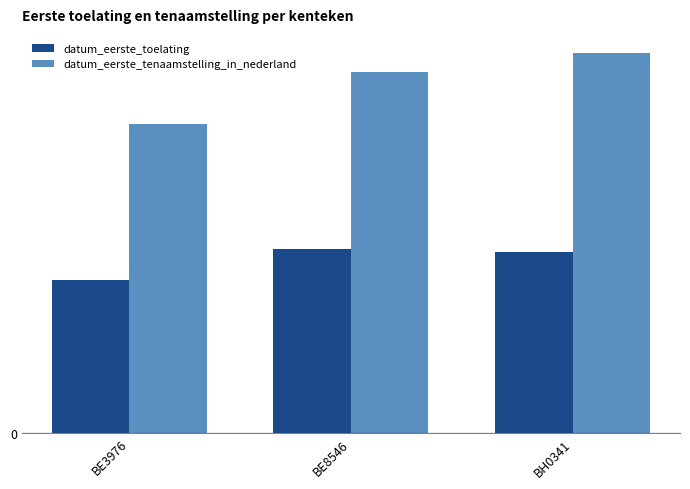

Is it true that datum_eerste_toelating equals 49.1 at BE3976?

True